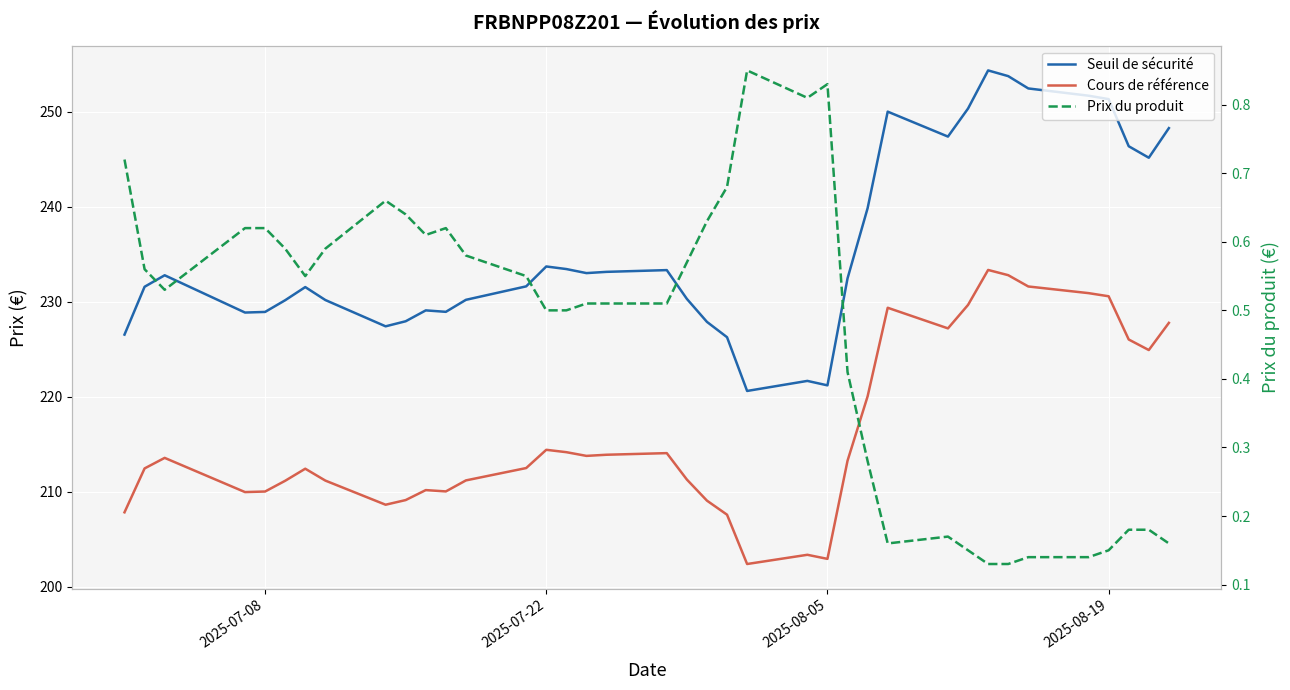

How many values in the Seuil de sécurité series exceed 232?

19